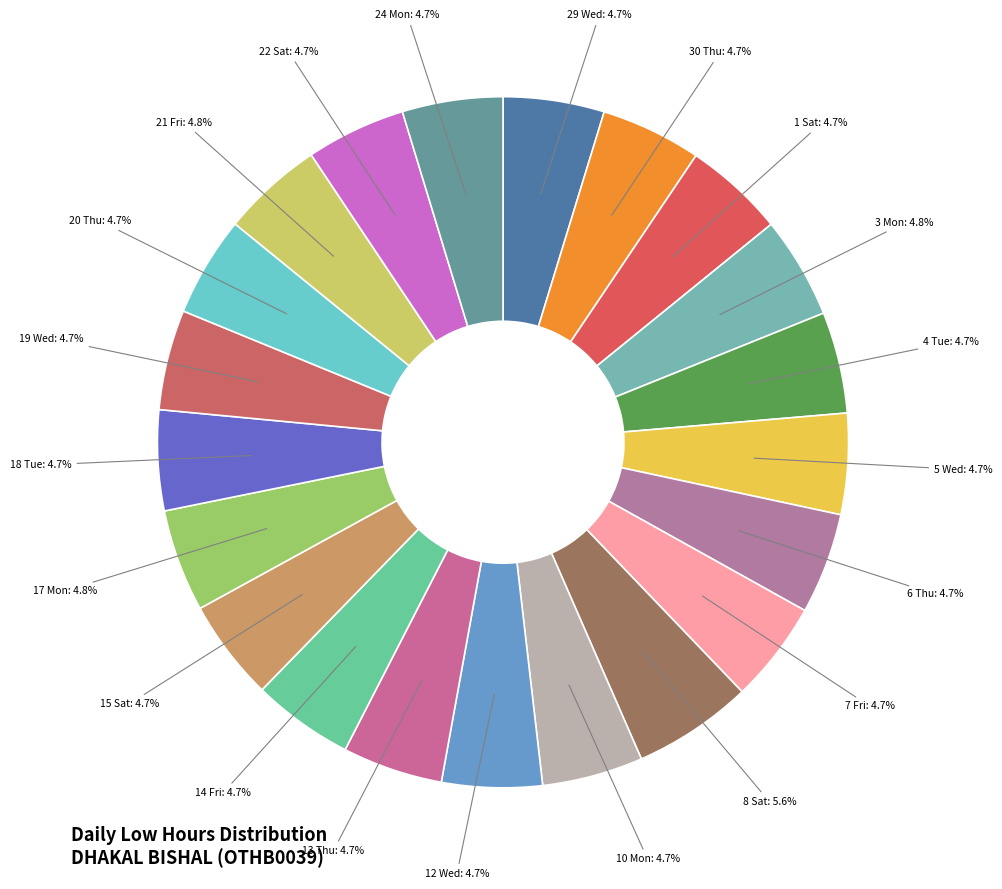

How many segments does this pie chart have?

21